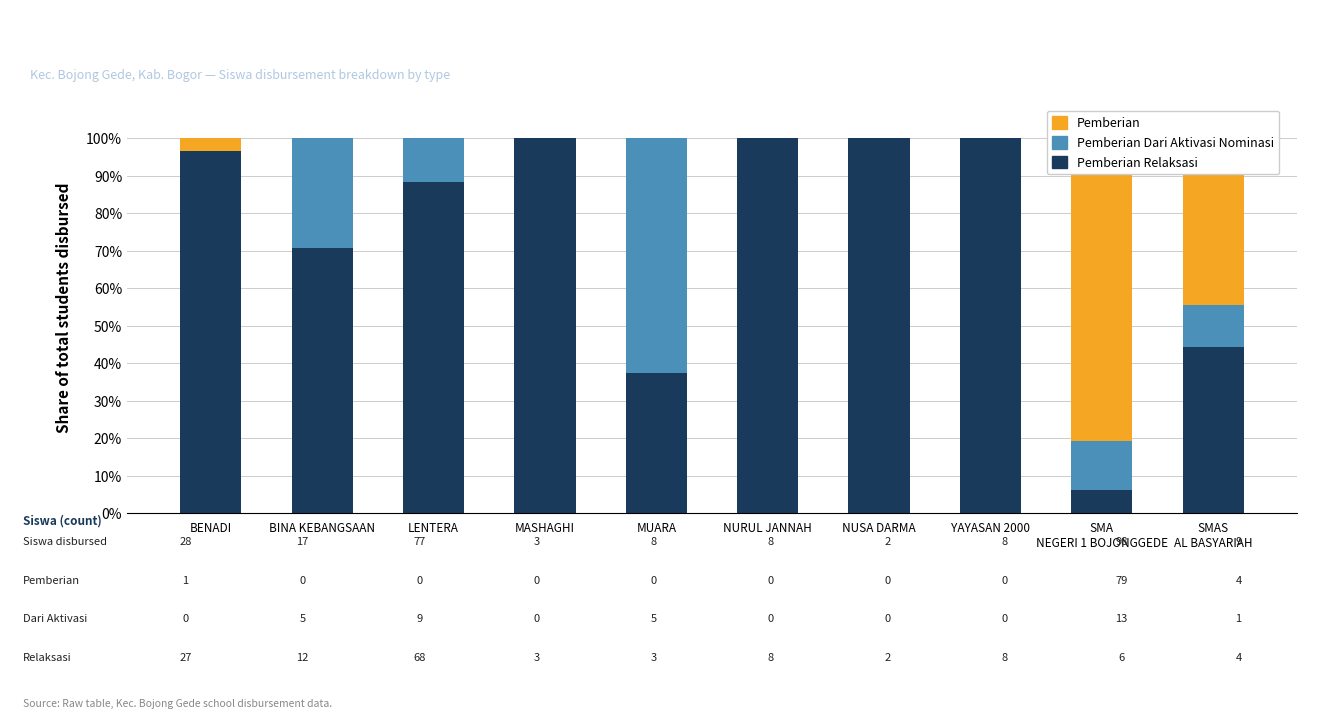

How many distinct data groups are displayed?

3